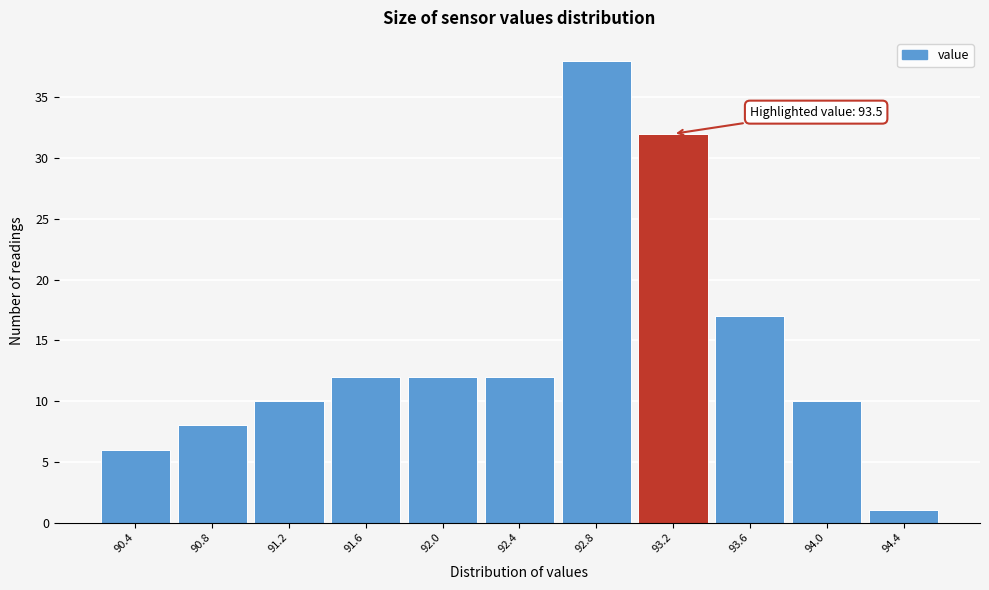

Reading right to left, extract all data points from this chart.

94.4=1	94.0=10	93.6=17	93.2=32	92.8=38	92.4=12	92.0=12	91.6=12	91.2=10	90.8=8	90.4=6